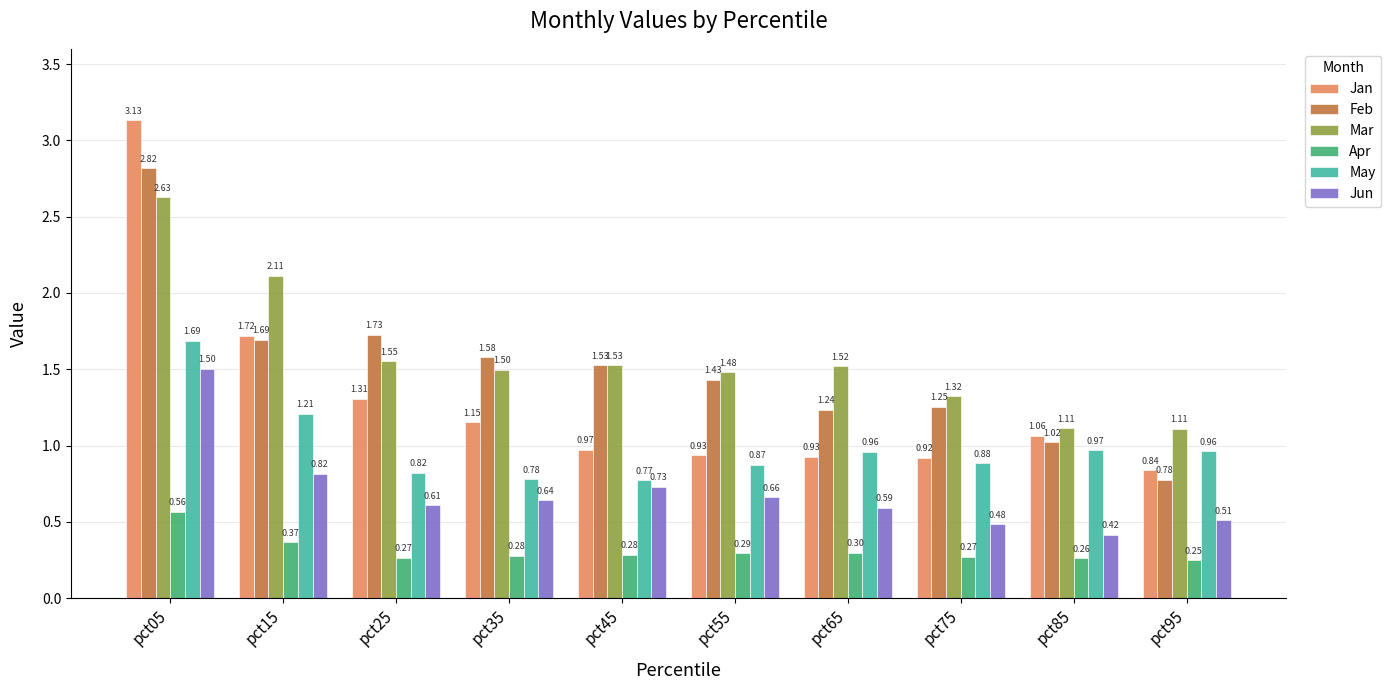

What is the difference between the maximum and minimum values in the Feb series?

2.0